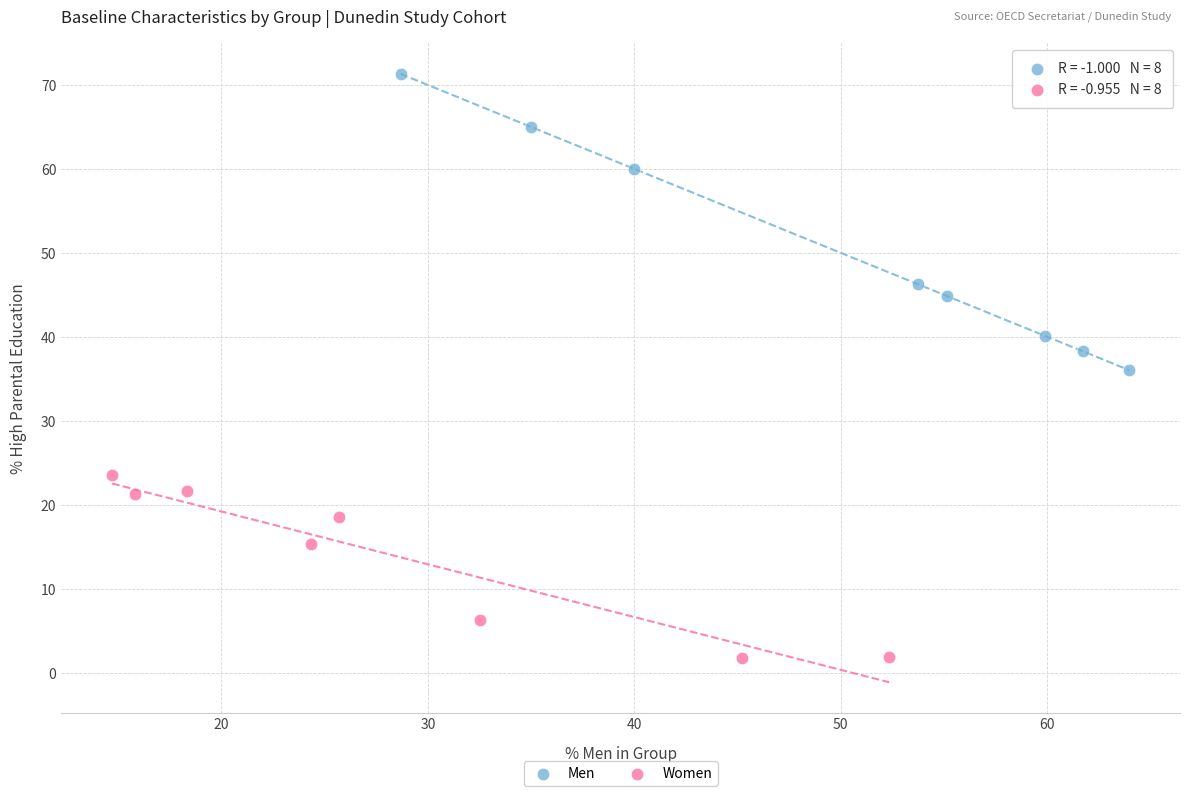

Which series reaches the minimum Y coordinate?

Women